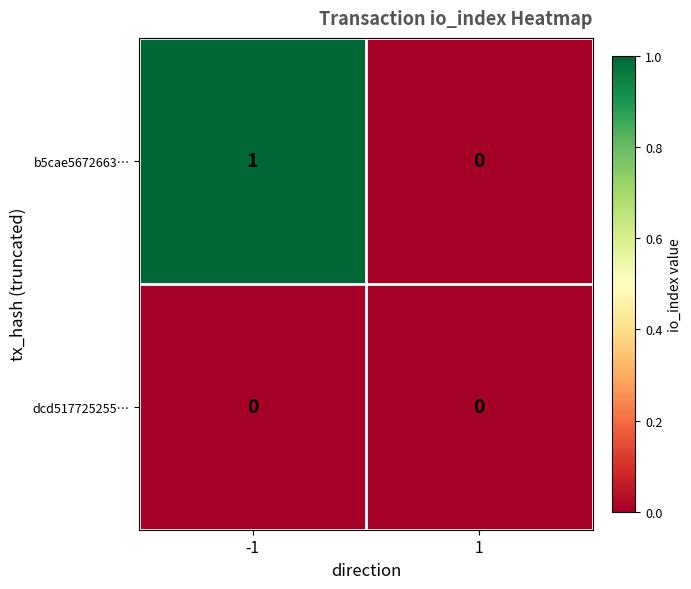

How many values in the b5cae5672663… series are below 1?

1